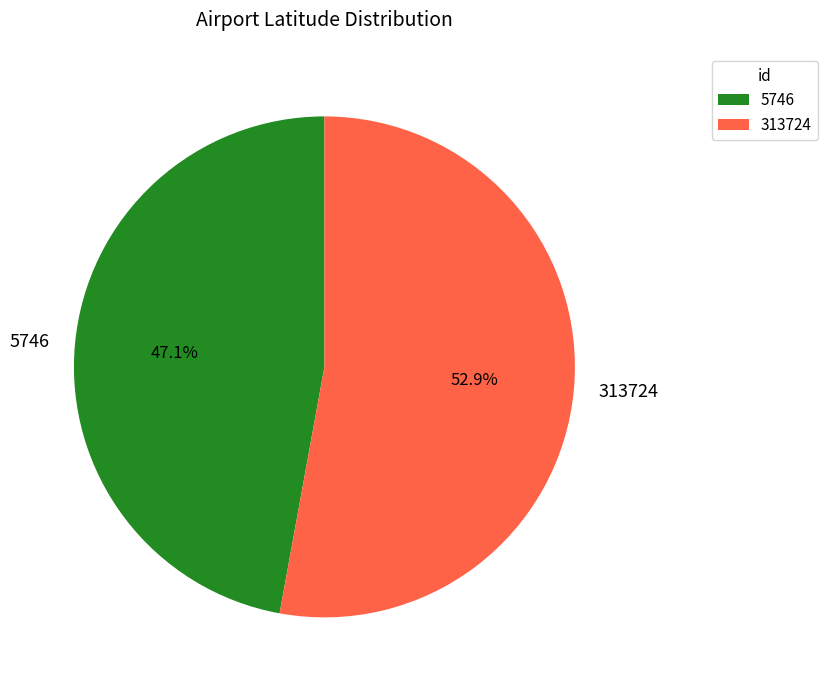

Count the number of slices in the pie.

2